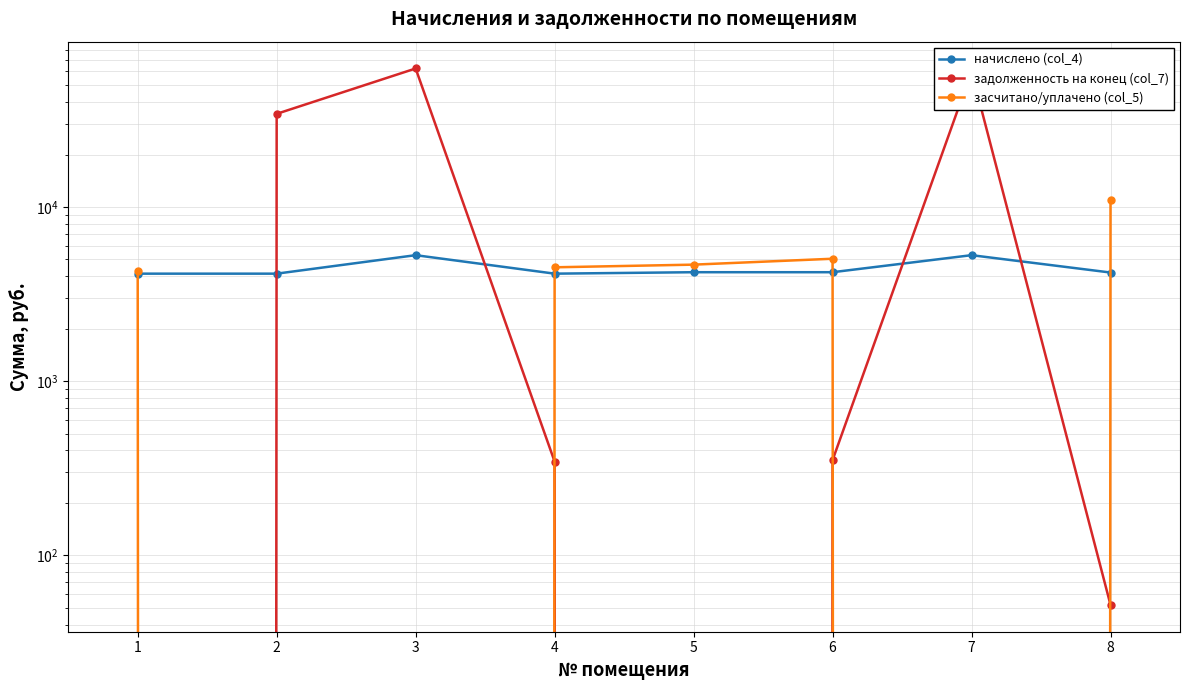

Where is начислено (col_4) nearest to the value 4717?

5